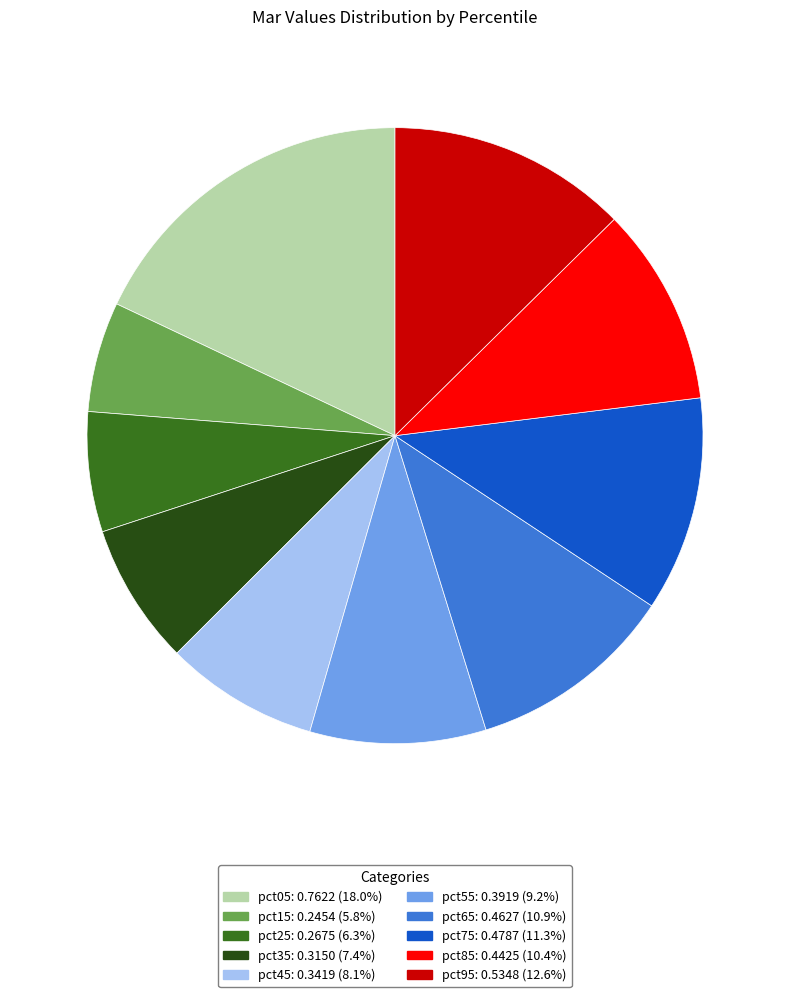

Which has a higher value, pct25 or pct65?

pct65